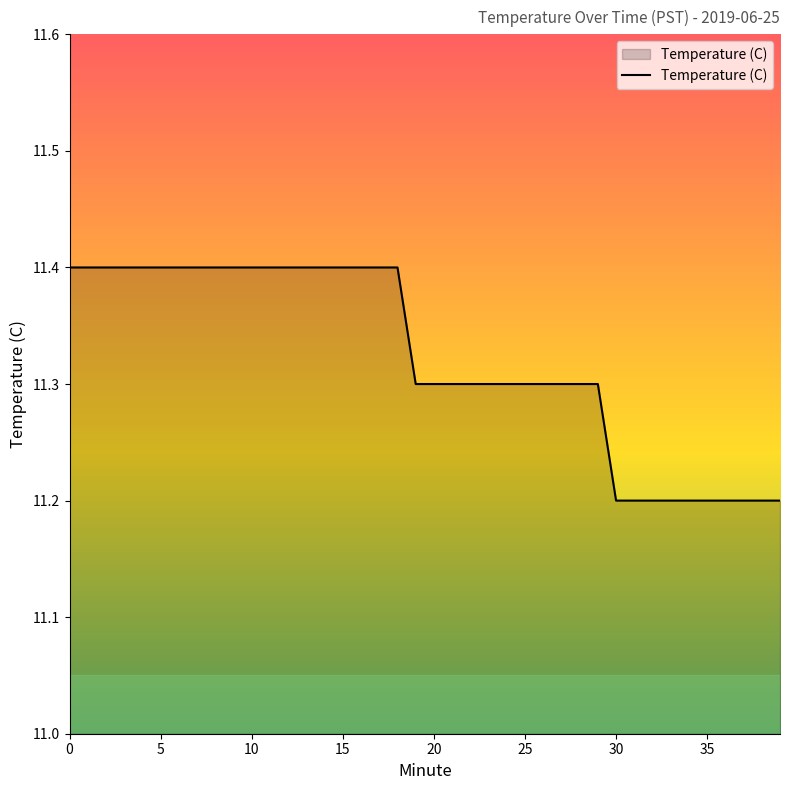

What is the smallest value displayed?

11.2